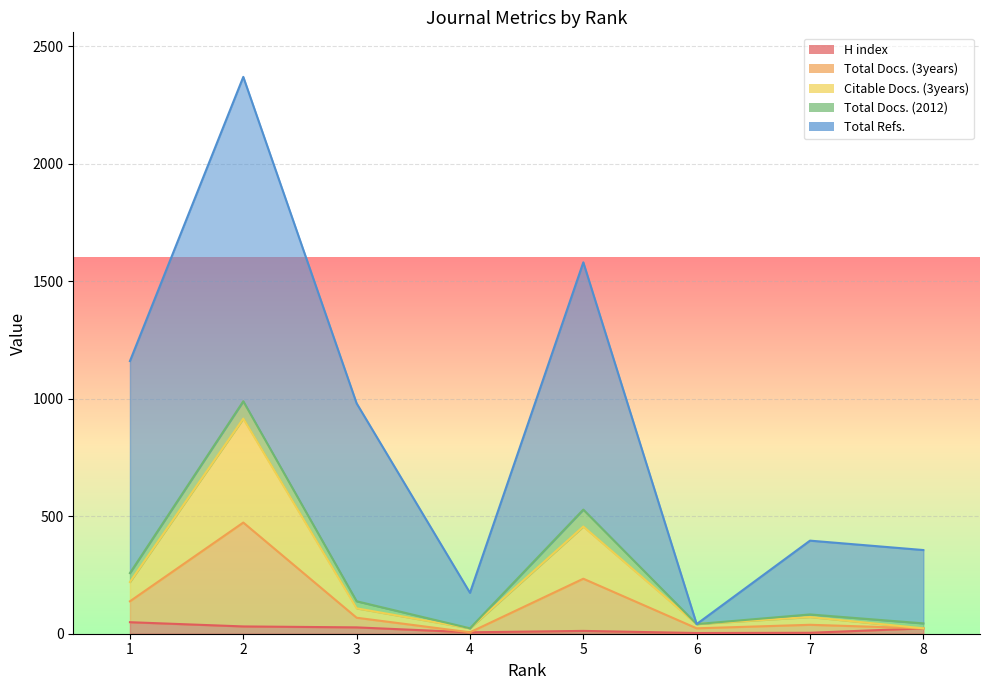

What is the difference between the maximum and second lowest values in the H index series?

45